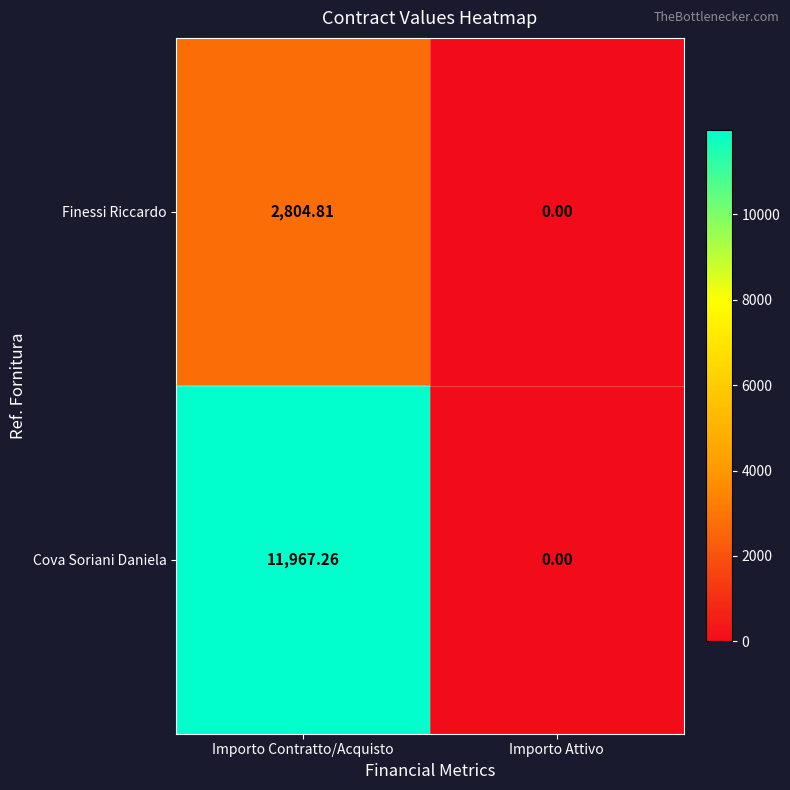

How many values in Finessi Riccardo are above zero?

1